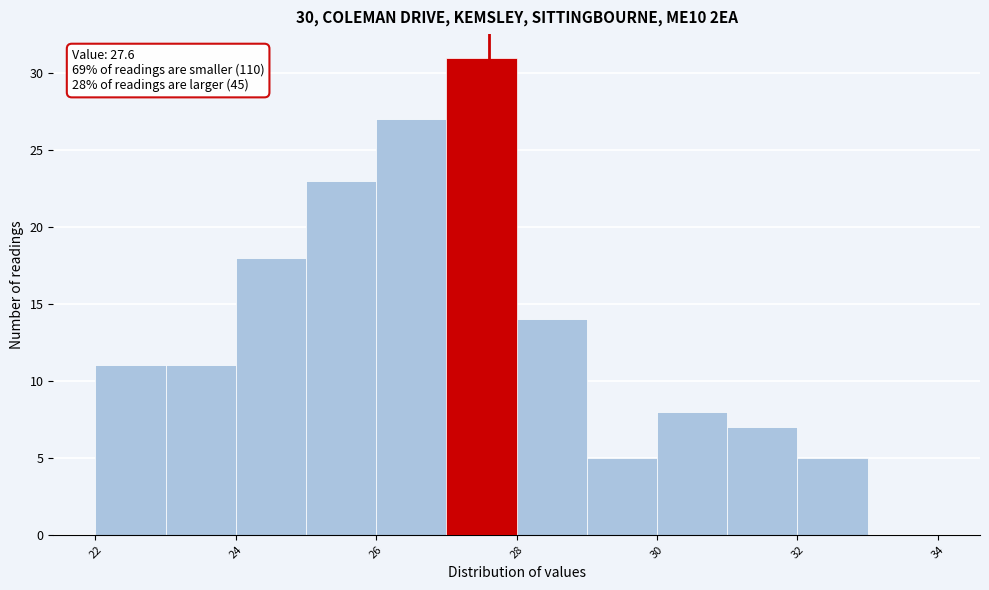

Over which range of the x-axis is the bar tallest?

27 to 28